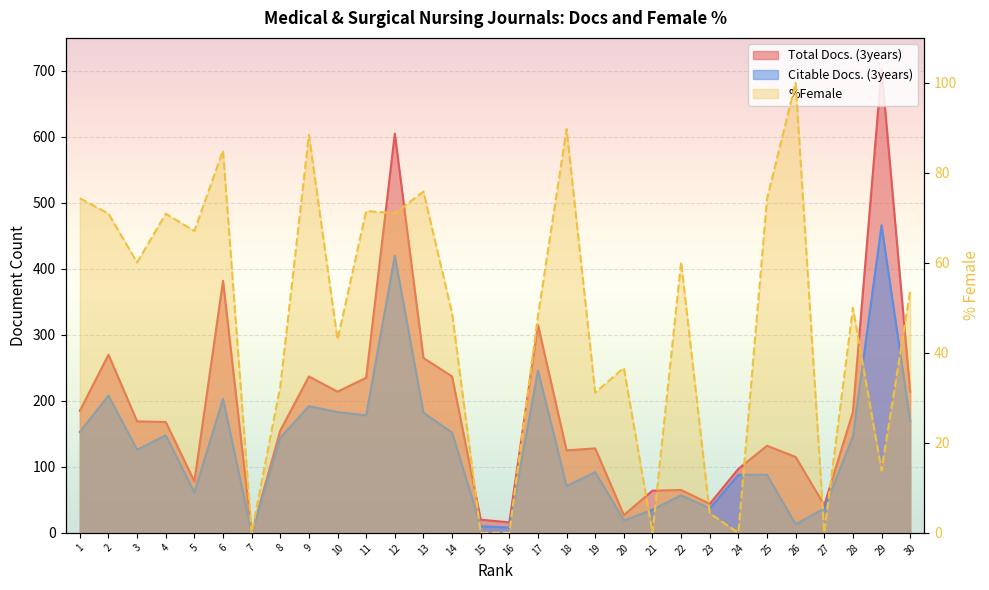

Is it true that %Female equals 71.0 at 12?

True